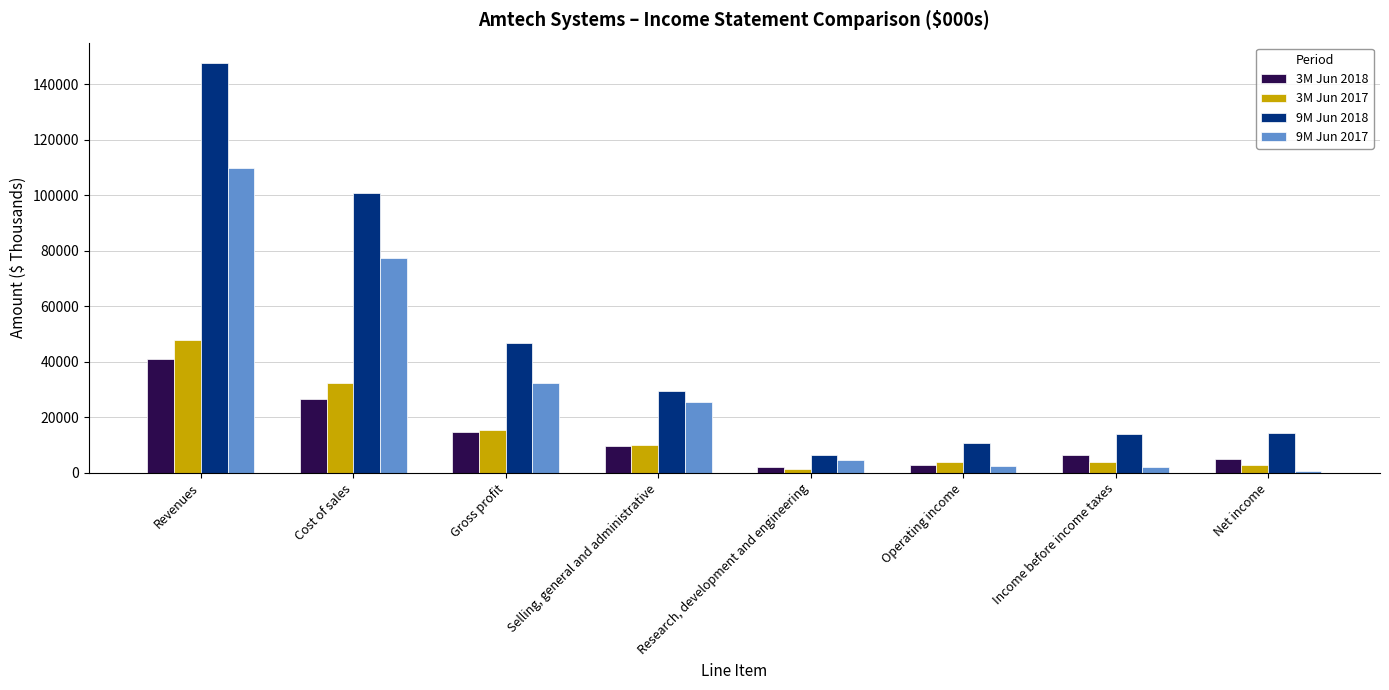

List the series in order of their peak value, highest first.

9M Jun 2018, 9M Jun 2017, 3M Jun 2017, 3M Jun 2018